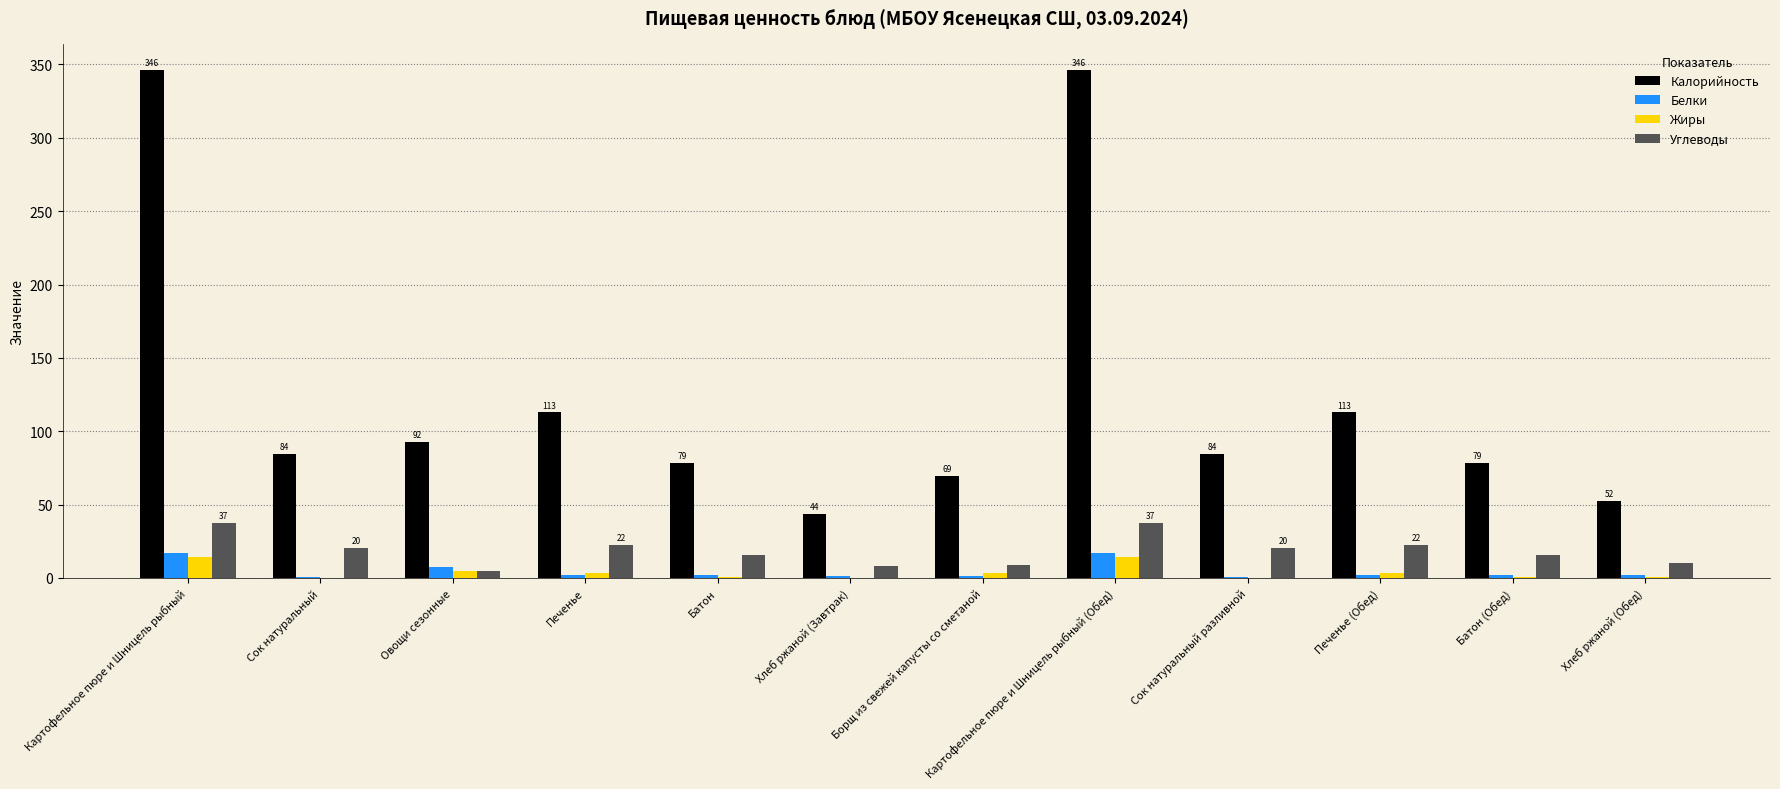

At which label does Белки first exceed 2?

Картофельное пюре и Шницель рыбный